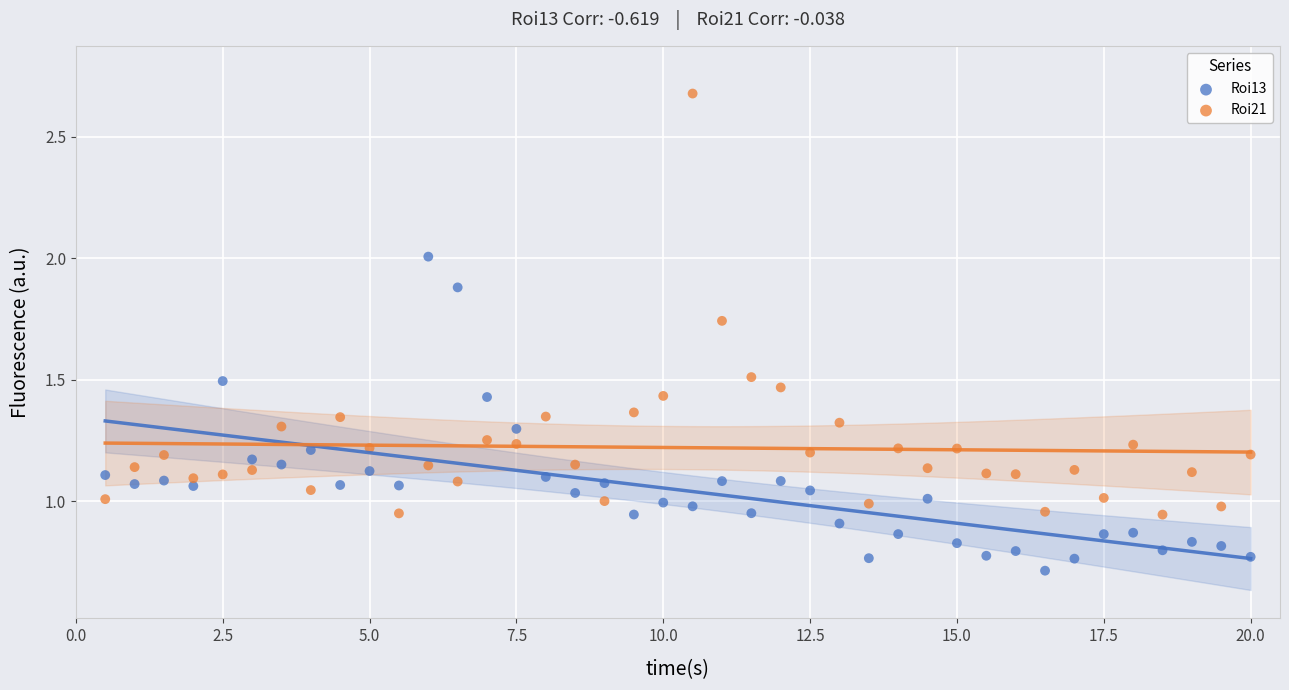

Which series has the largest Y range (max minus min)?

Roi21